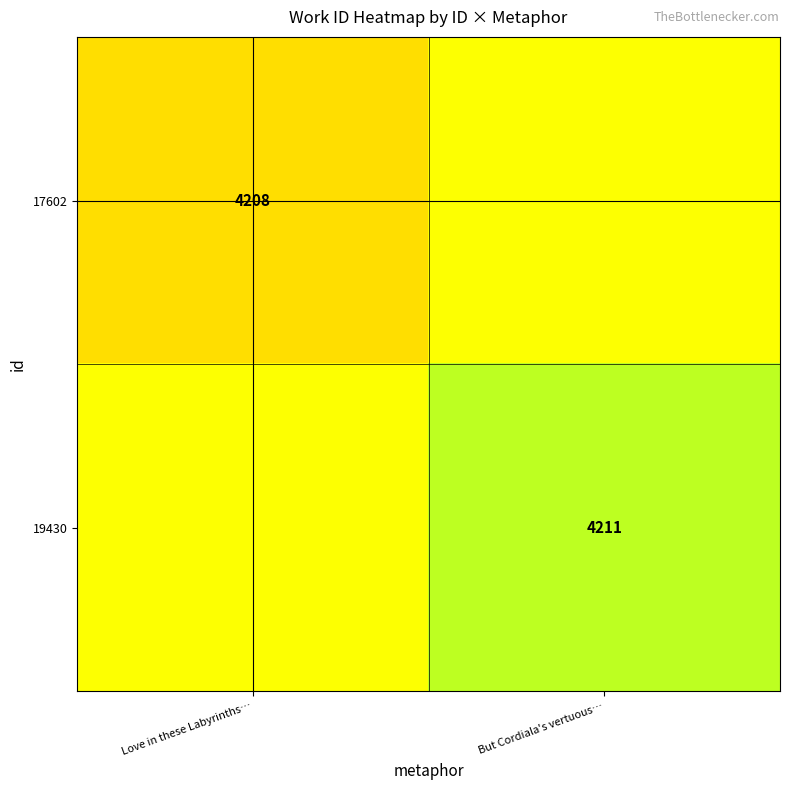

Is it true that 19430 equals 7295.2 at But Cordiala's vertuous…?

False